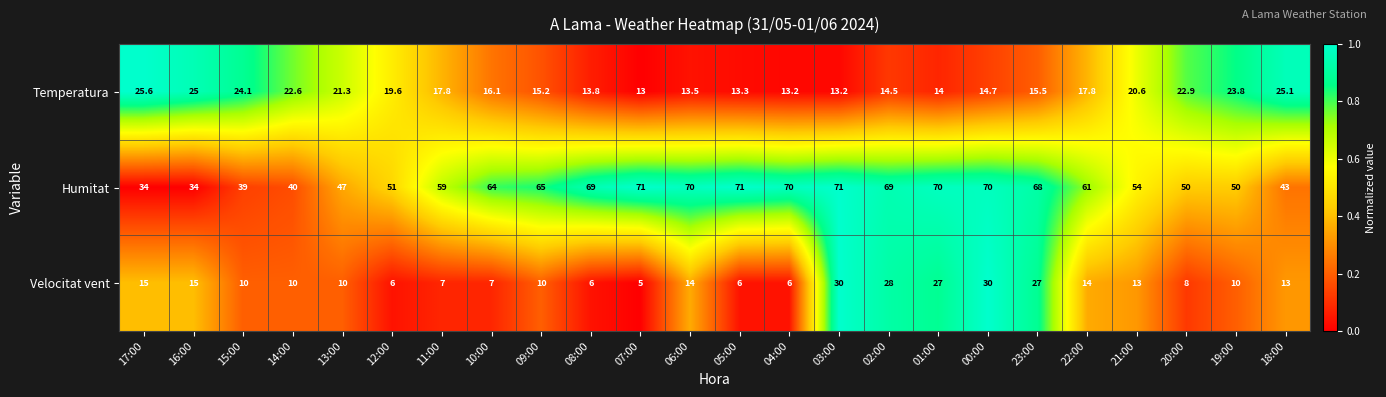

What is the difference between the maximum and minimum values in the Velocitat vent series?

25.0